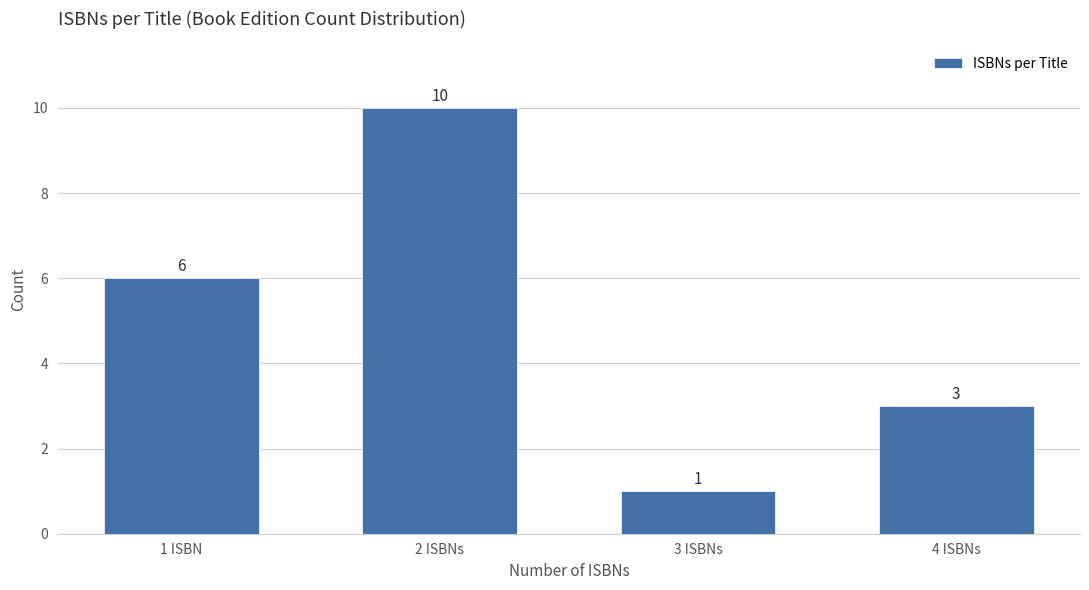

Reading left to right, transcribe all the data shown in this chart.

1 ISBN=6	2 ISBNs=10	3 ISBNs=1	4 ISBNs=3